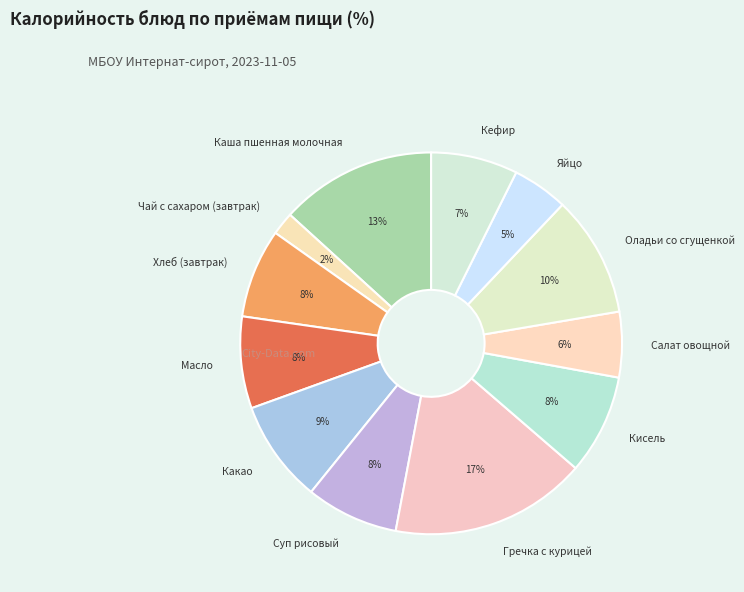

To the nearest percent, what percentage of the pie is Гречка с курицей?

17%